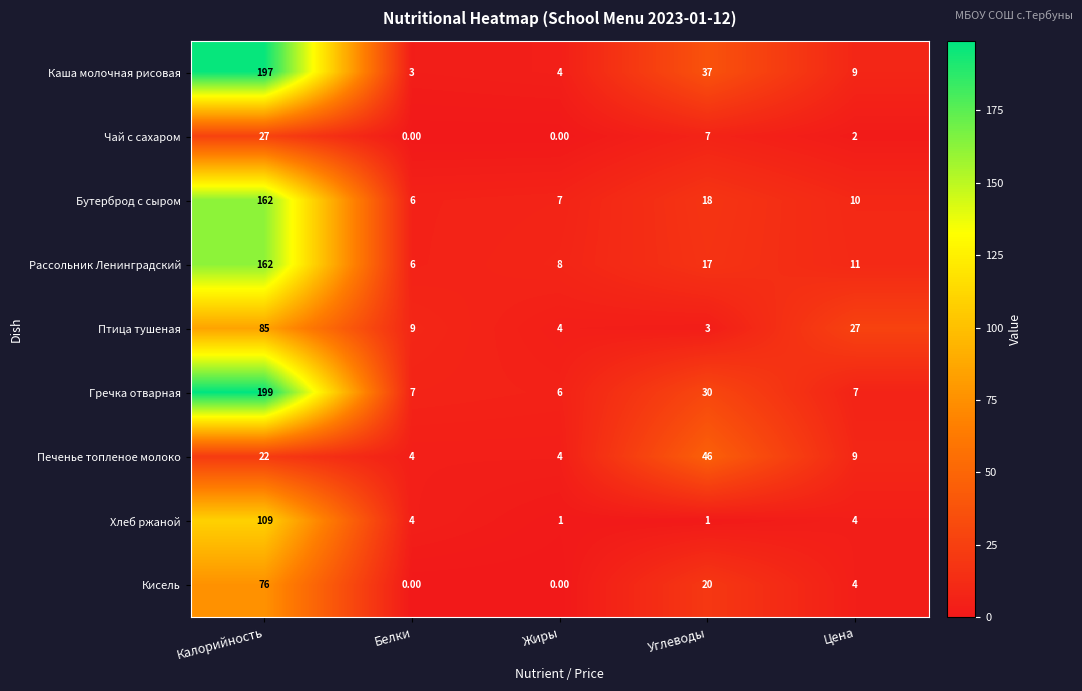

Rank the categories by Птица тушеная value from highest to lowest.

Калорийность, Цена, Белки, Жиры, Углеводы